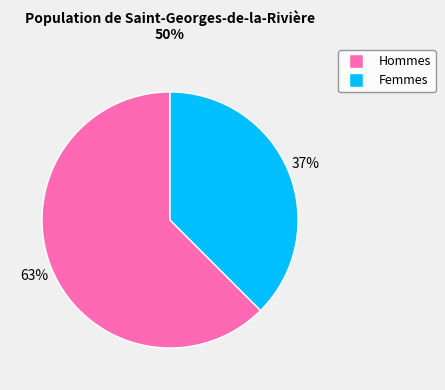

Is there a majority slice in this chart?

Yes